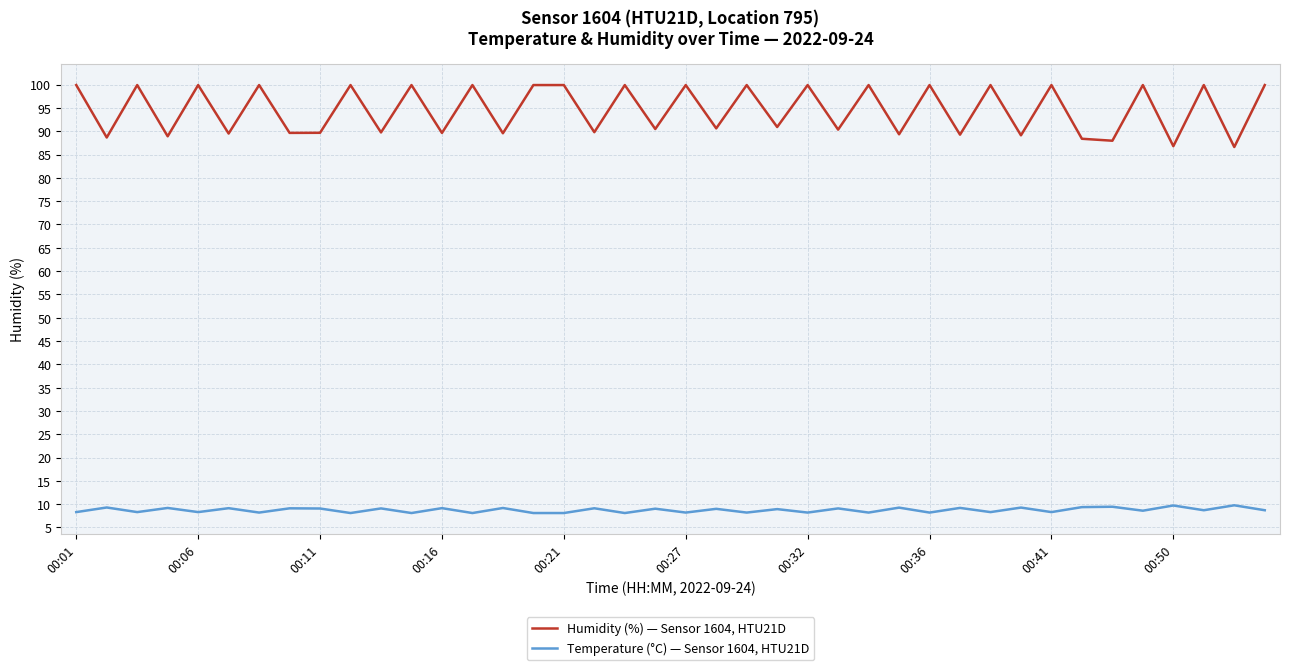

What is the difference between the maximum and minimum values in the Humidity (%) — Sensor 1604, HTU21D series?

13.3